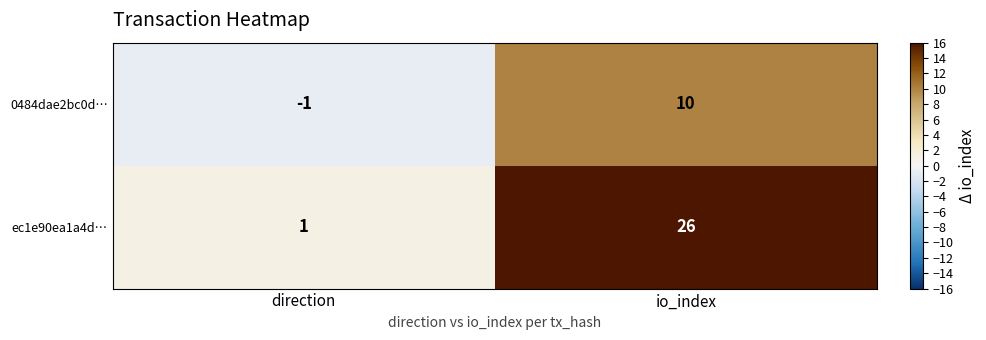

Reading right to left, transcribe all the data shown in this chart.

0484dae2bc0d…: 10	-1
ec1e90ea1a4d…: 26	1